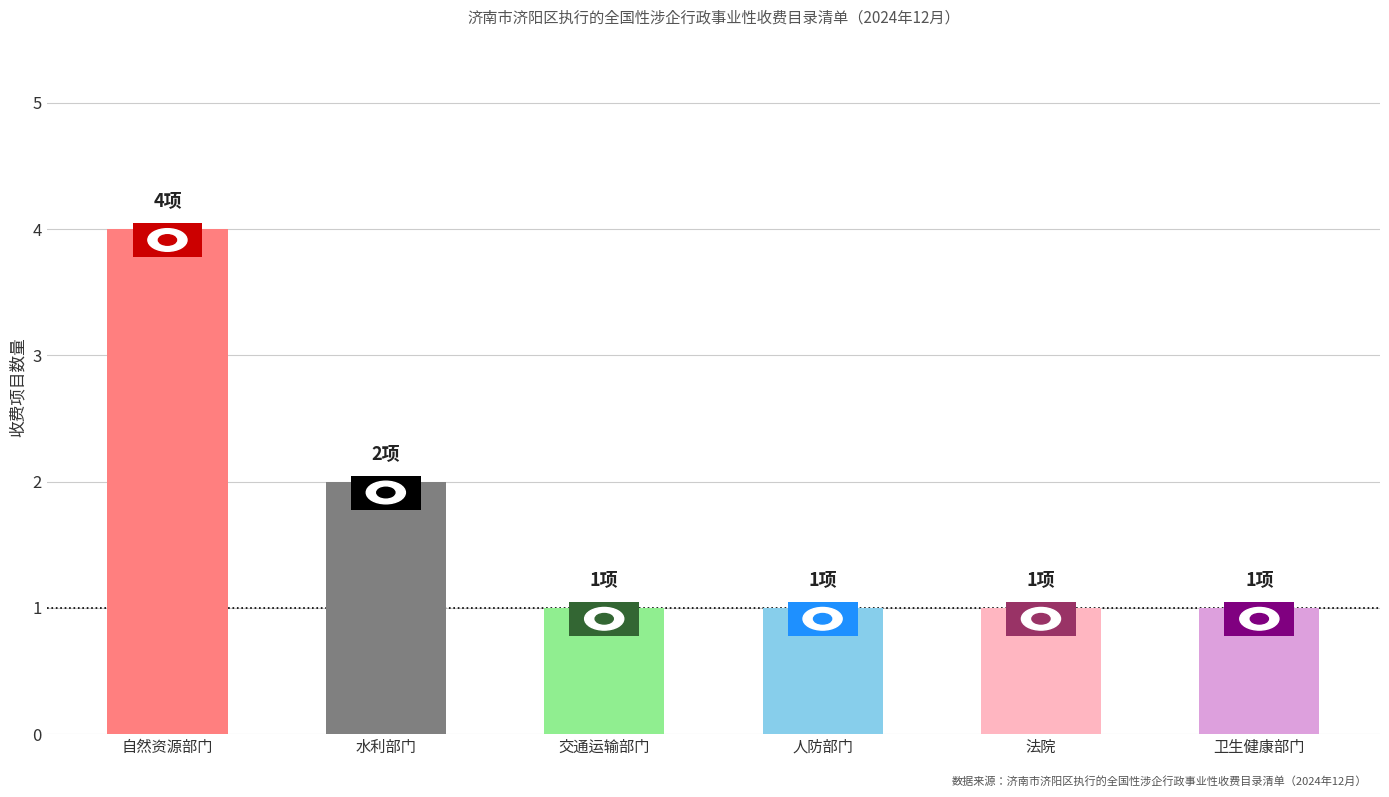

What is the sum of the values at 交通运输部门 and 法院?

2